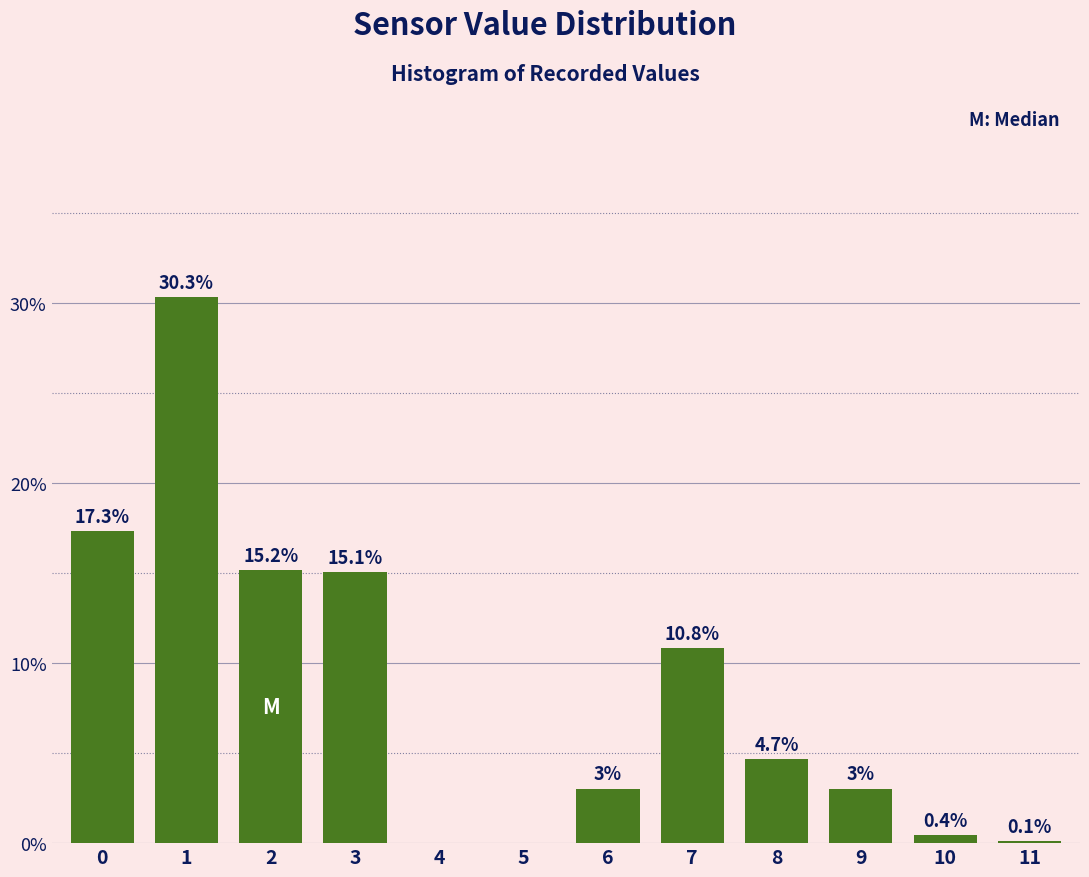

Reading right to left, transcribe all the data shown in this chart.

11=0.1	10=0.4	9=3.0	8=4.7	7=10.8	6=3.0	5=0.0	4=0.0	3=15.1	2=15.2	1=30.3	0=17.3